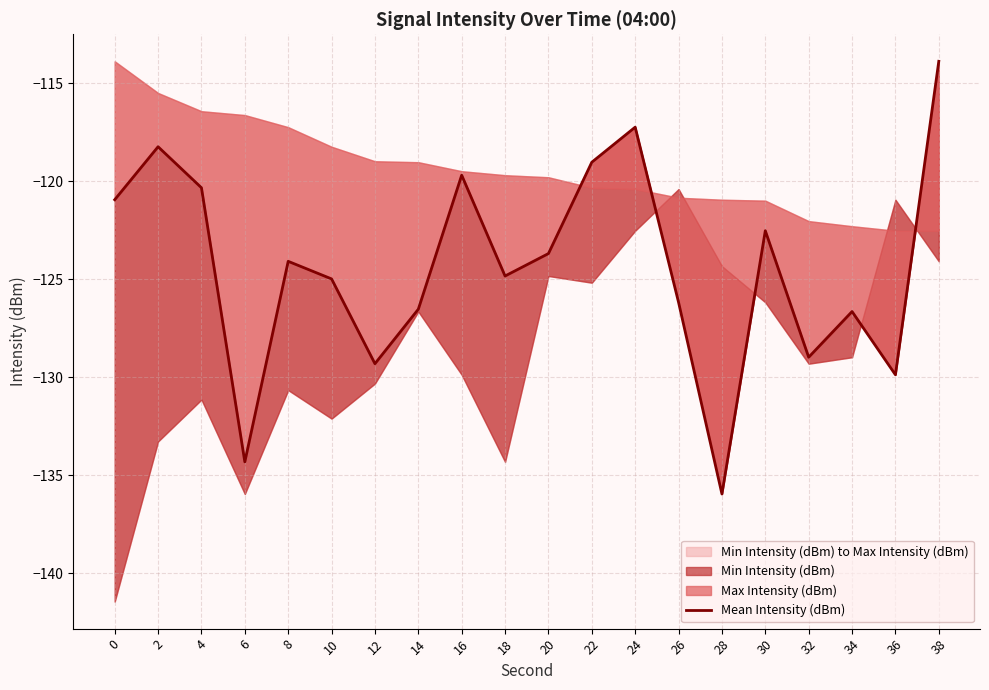

How many points are higher than both their immediate neighbors (excluding endpoints)?

6